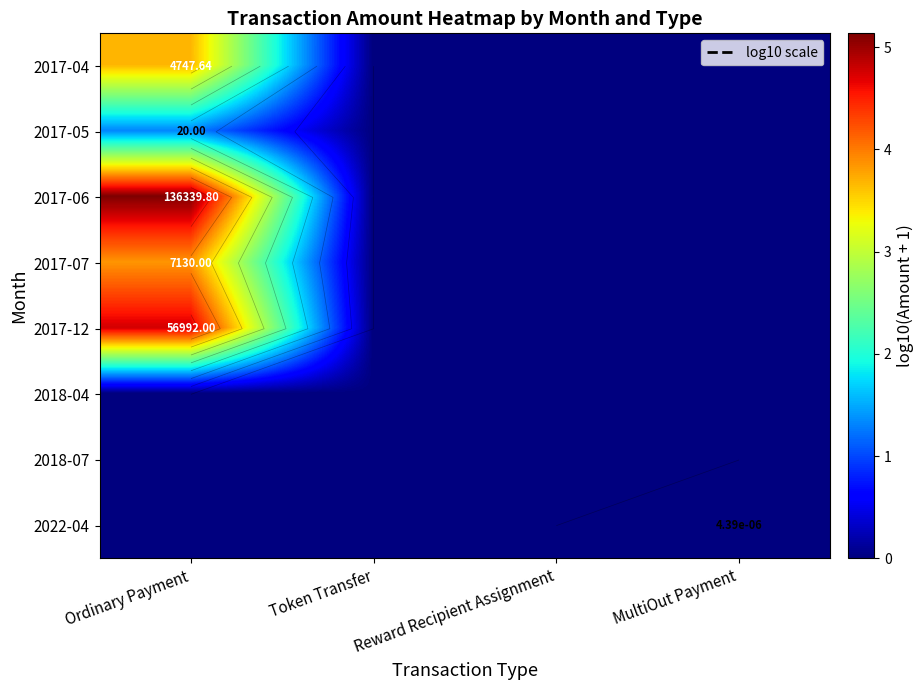

How many categories are shown in the chart?

4